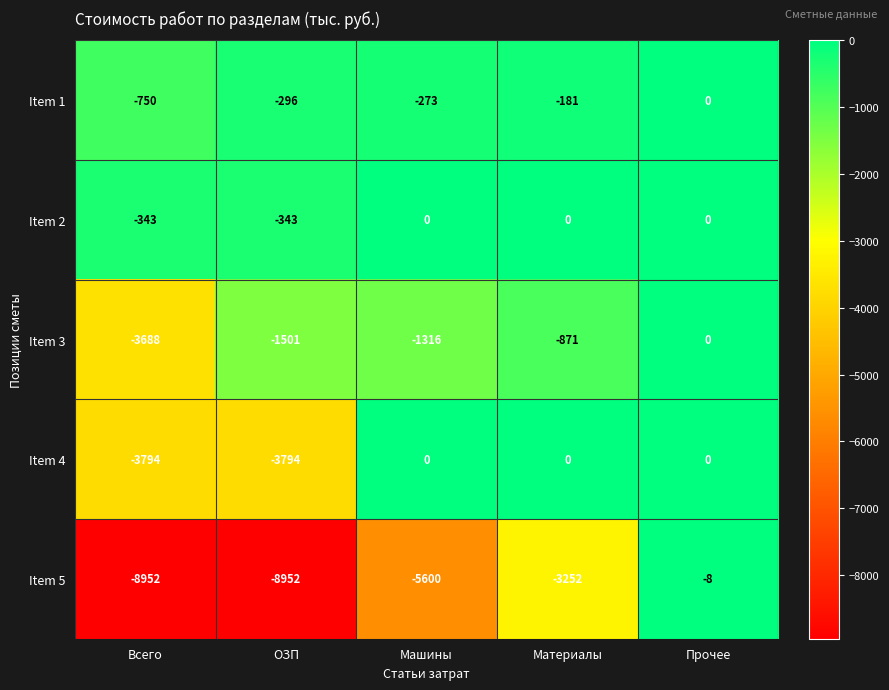

At which label is Item 3 closest to -1844?

ОЗП